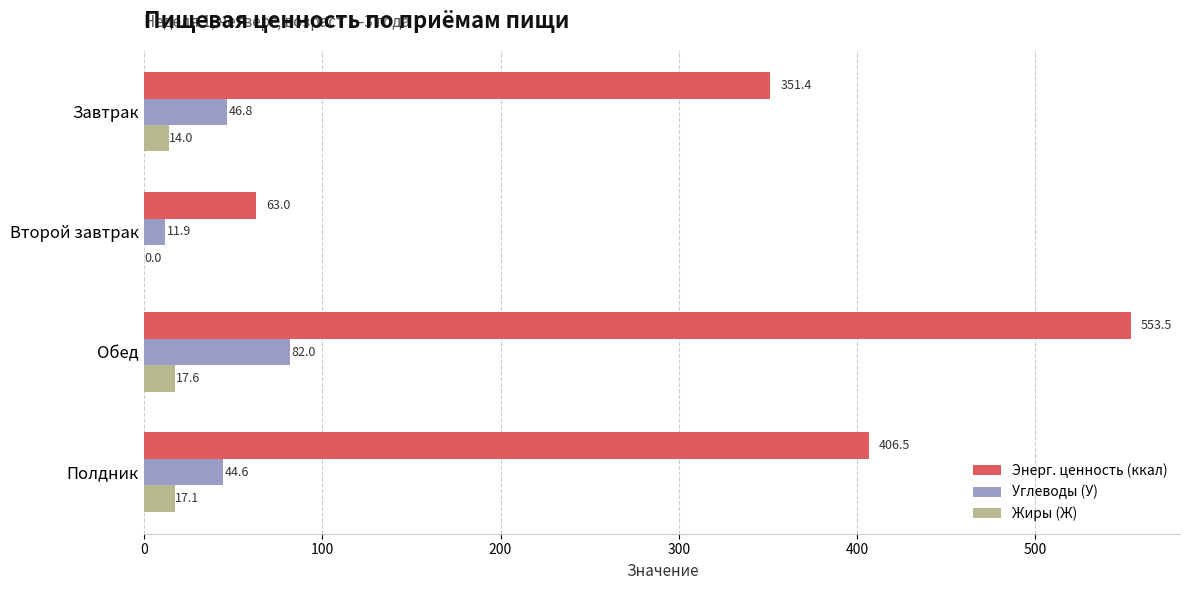

What is the highest value of the Углеводы (У) series?

82.0